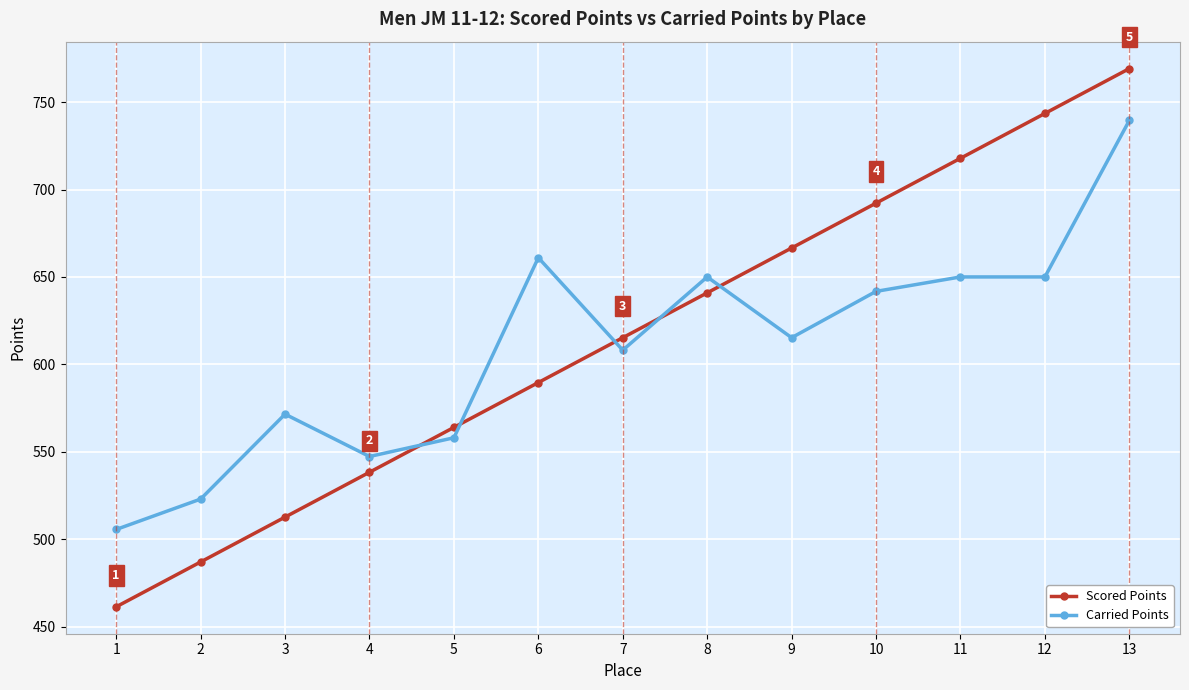

How many times do Scored Points and Carried Points cross each other?

5